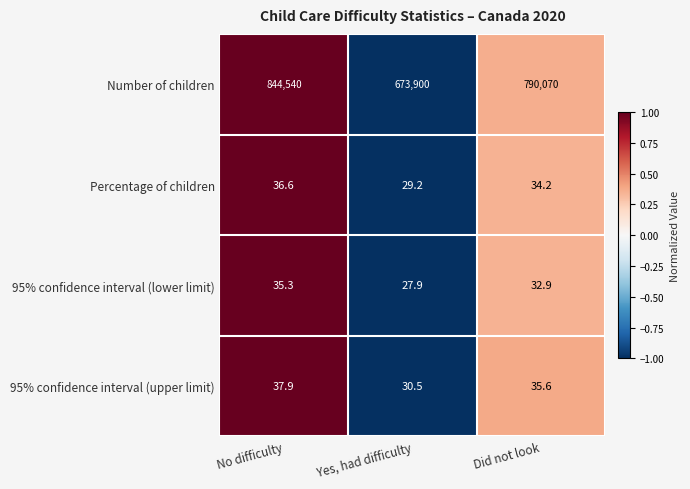

Which category has the highest value across all series?

No difficulty